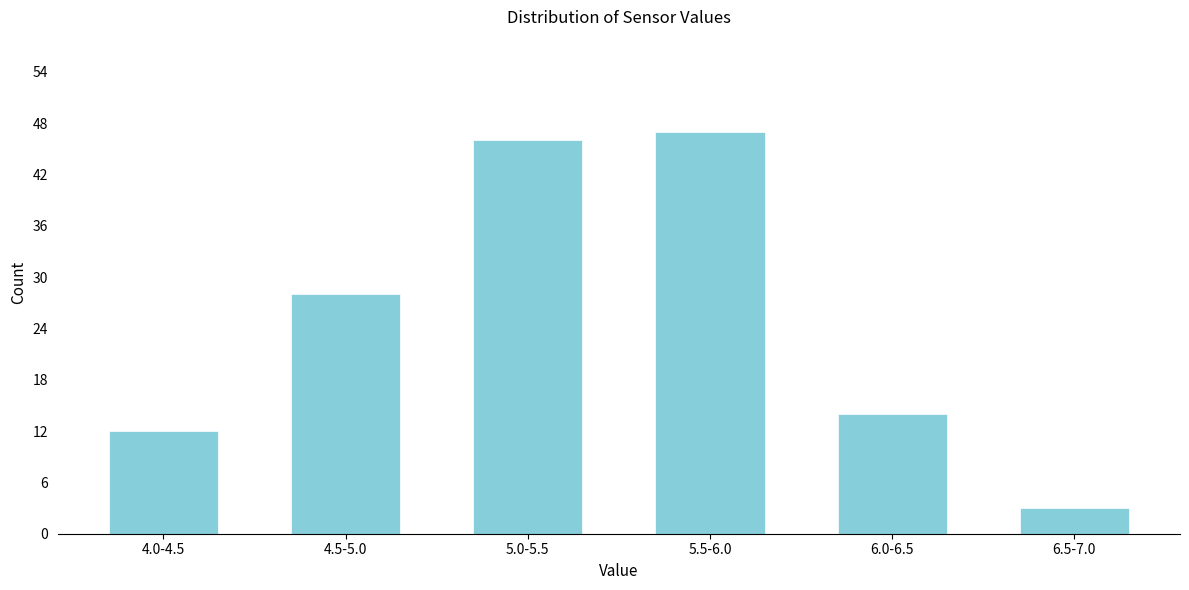

Reading left to right, extract all data points from this chart.

12	28	46	47	14	3